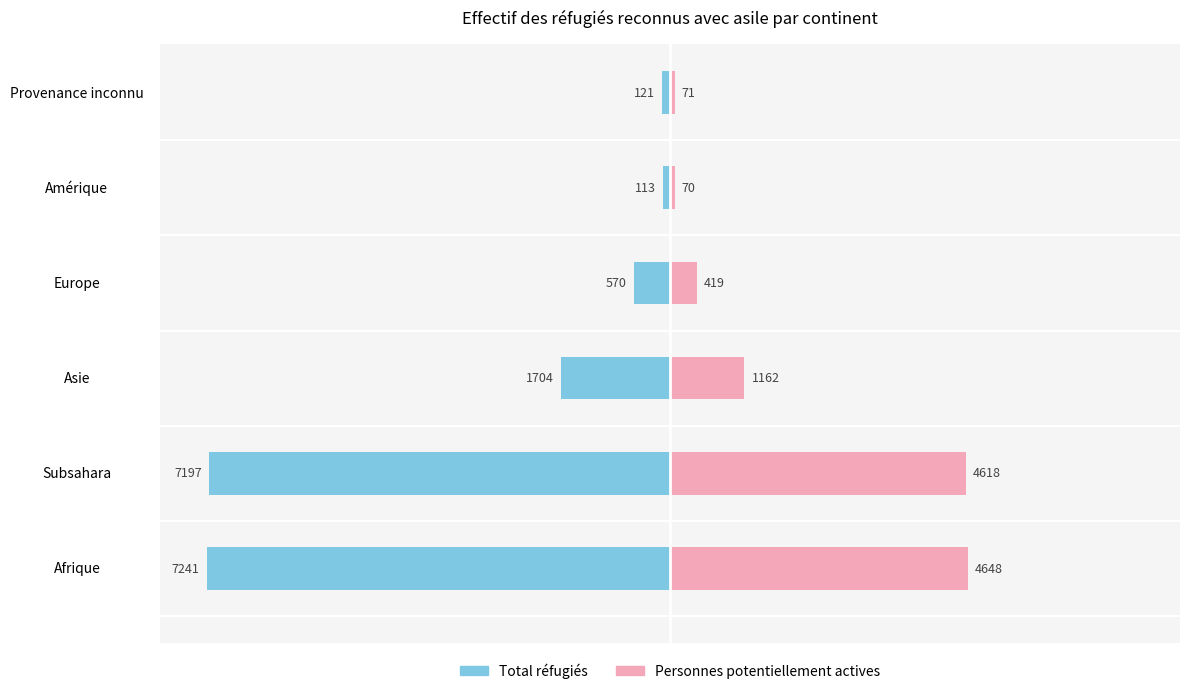

What are all the series names shown in the legend?

Total réfugiés, Personnes potentiellement actives